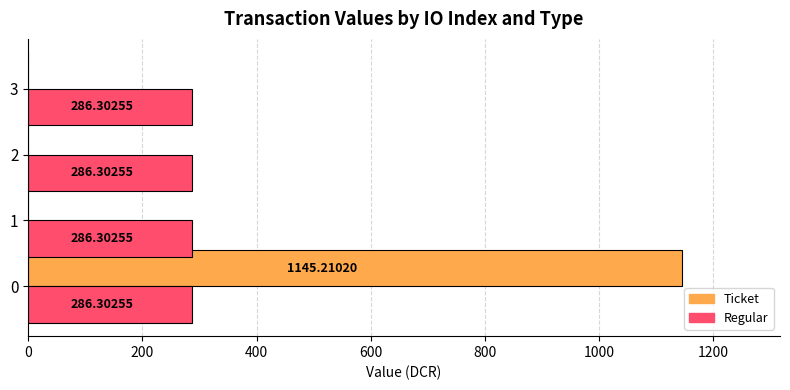

What is the sum of all Regular values?

1145.2